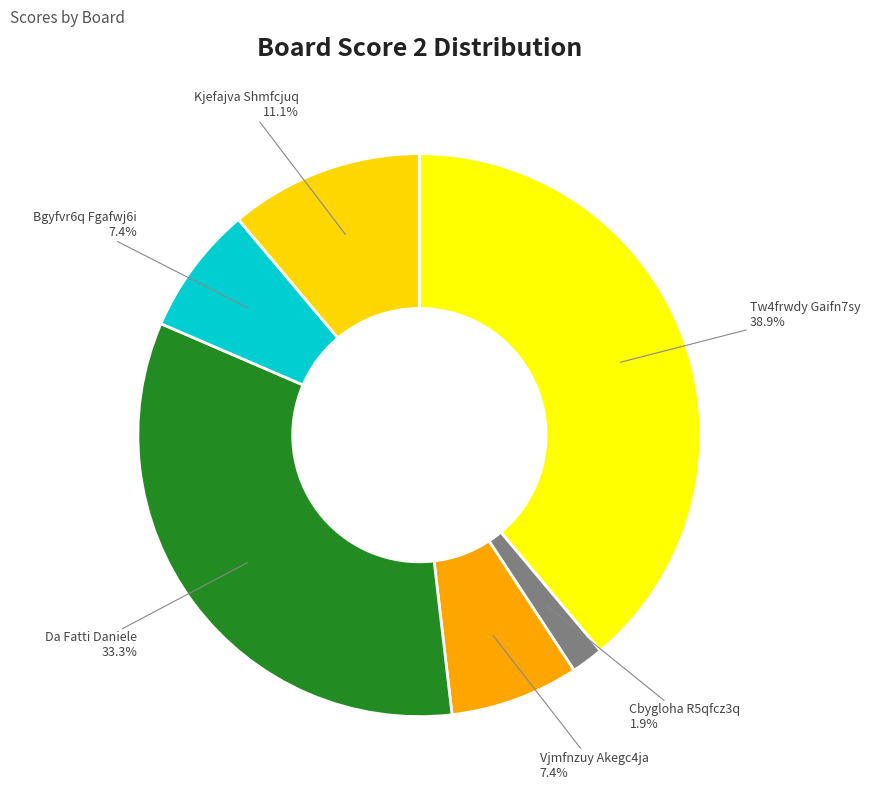

Which slice is the largest?

Tw4frwdy Gaifn7sy